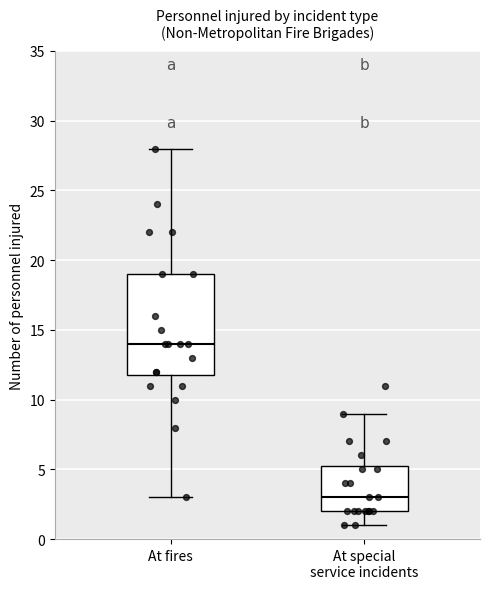

Where does the upper whisker of the box for At fires end on the y-axis? The values are not printed on the chart, so give them approximately, as read against the axis.

28.0